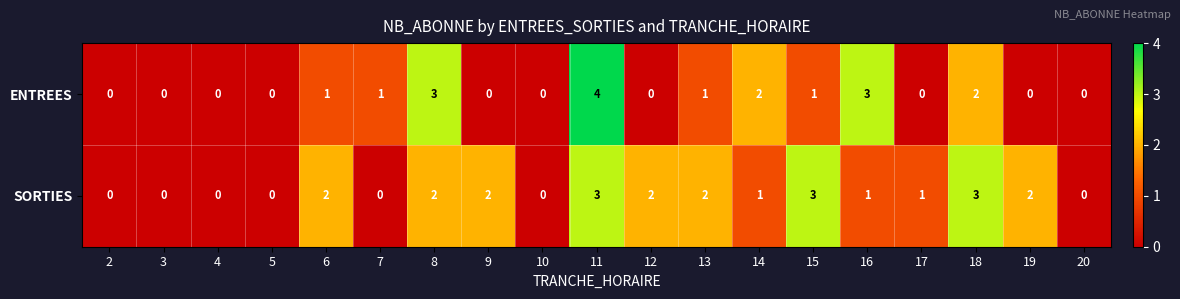

Rank the series by their maximum value, from highest to lowest.

ENTREES, SORTIES